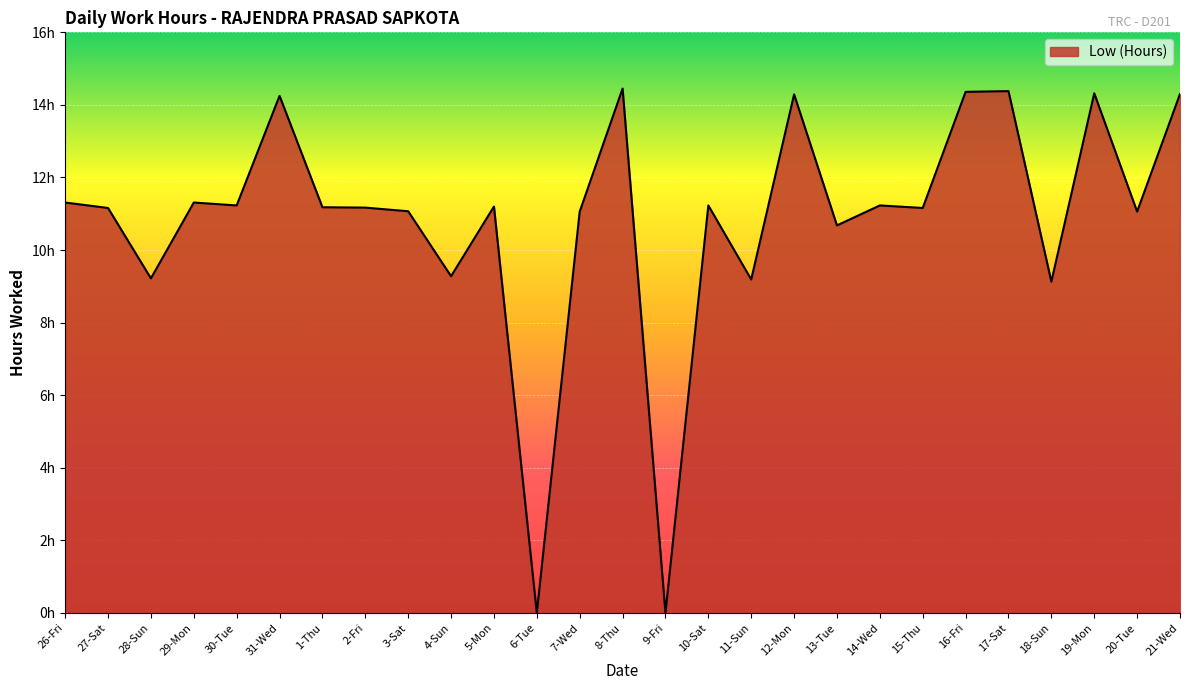

Is this an area chart (filled region under the line)?

Yes